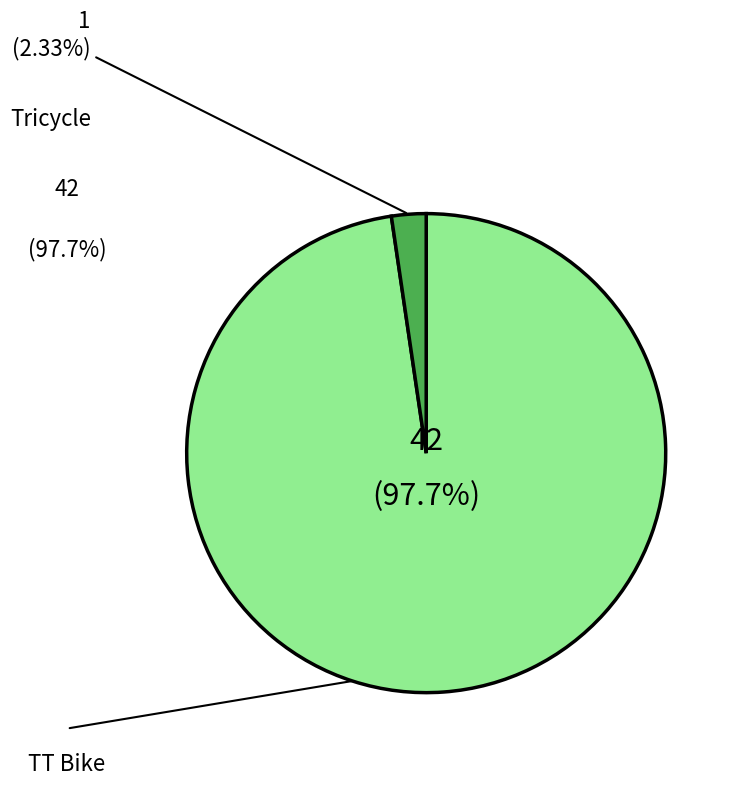

Does any single category account for the majority?

Yes